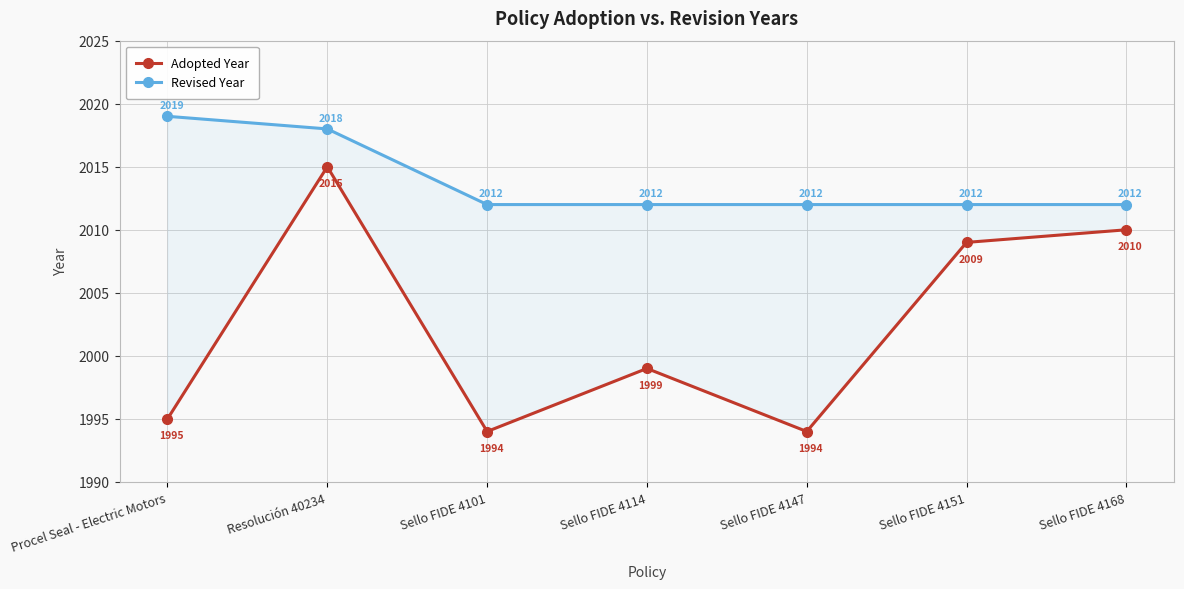

Reading left to right, what are all the values shown in this chart?

Adopted Year: Procel Seal - Electric Motors=1995	Resolución 40234=2015	Sello FIDE 4101=1994	Sello FIDE 4114=1999	Sello FIDE 4147=1994	Sello FIDE 4151=2009	Sello FIDE 4168=2010
Revised Year: Procel Seal - Electric Motors=2019	Resolución 40234=2018	Sello FIDE 4101=2012	Sello FIDE 4114=2012	Sello FIDE 4147=2012	Sello FIDE 4151=2012	Sello FIDE 4168=2012